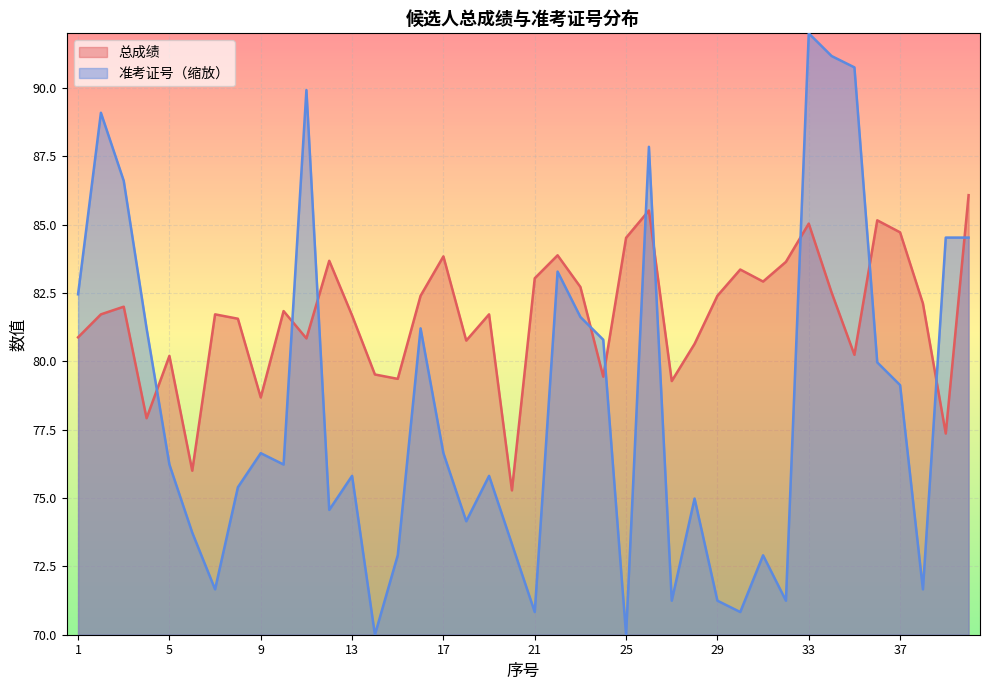

At which label is 总成绩 closest to 80?

5